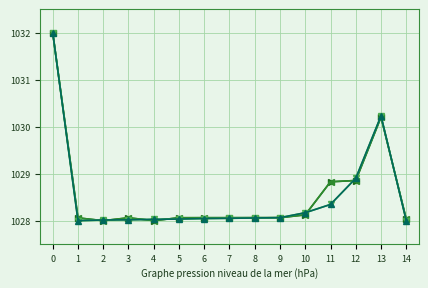

Which has a higher value, 3 or 7?

7